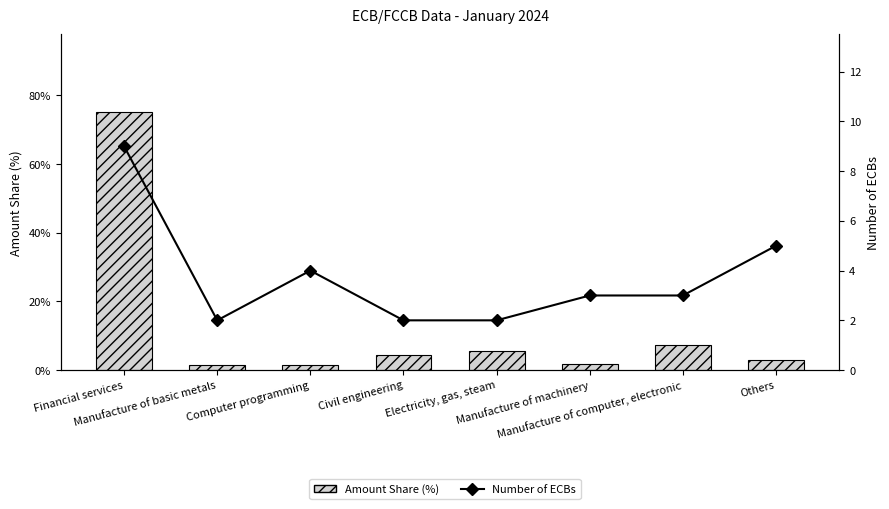

What is the total value across all series at Computer programming?

5.4